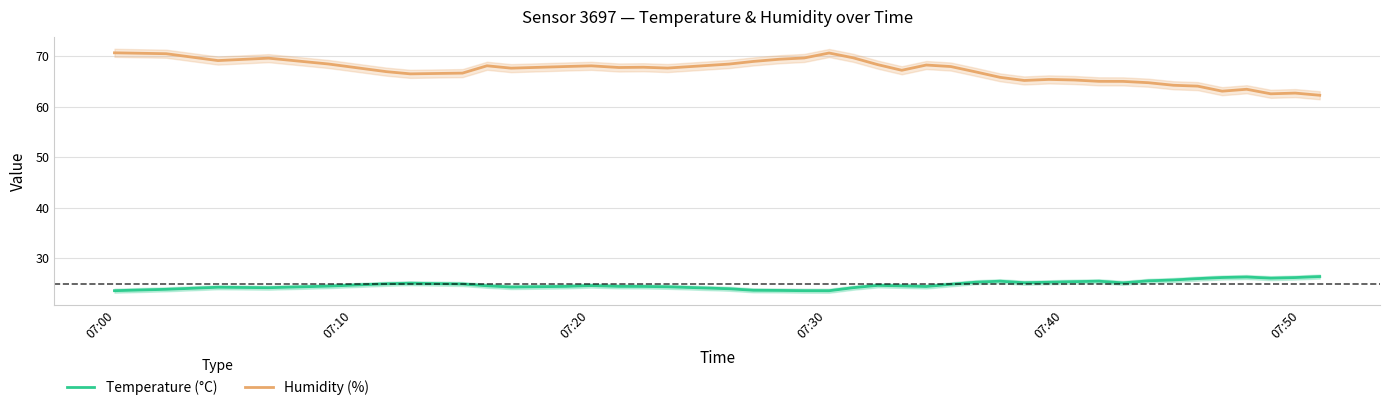

What is the sum of all Temperature (°C) values?

990.7